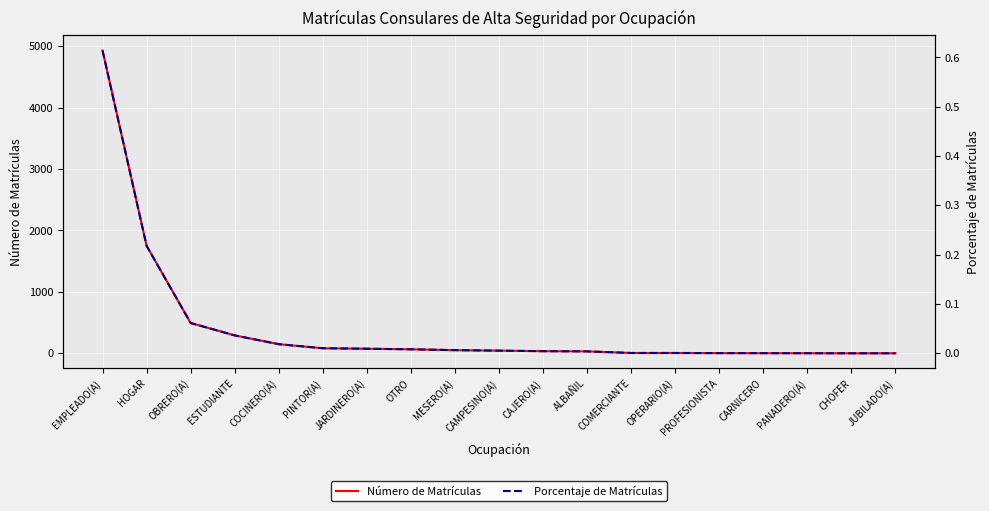

Is the value of Porcentaje de Matrículas at OTRO greater than the value of Número de Matrículas at MESERO(A)?

No